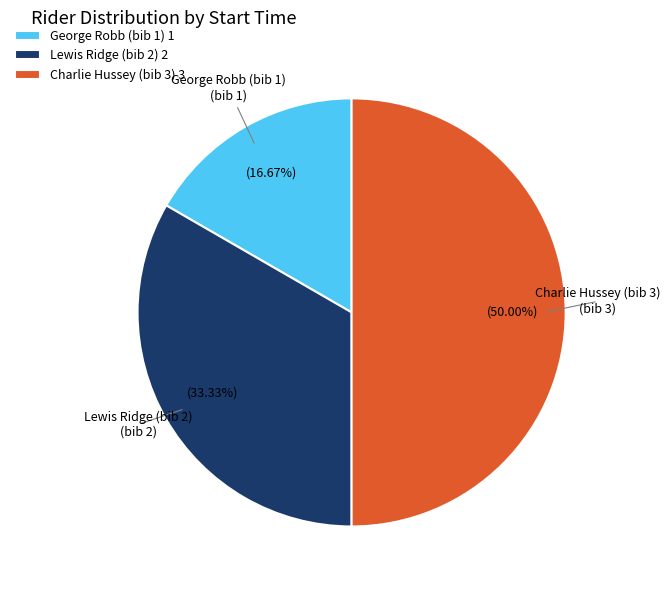

What is the smallest slice in the pie chart?

George Robb (bib 1) 1